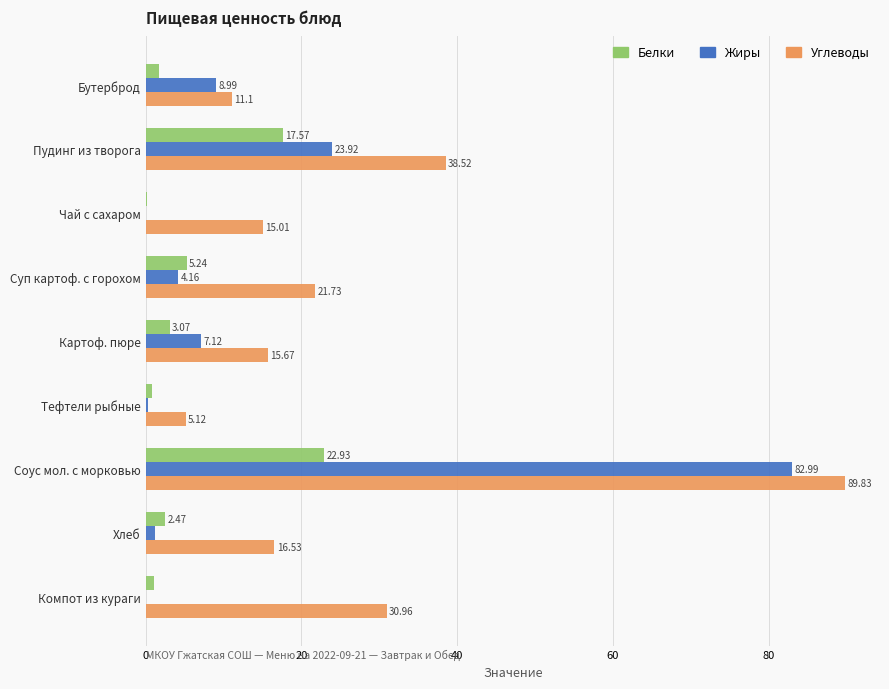

What is the sum of all Белки values?

54.9